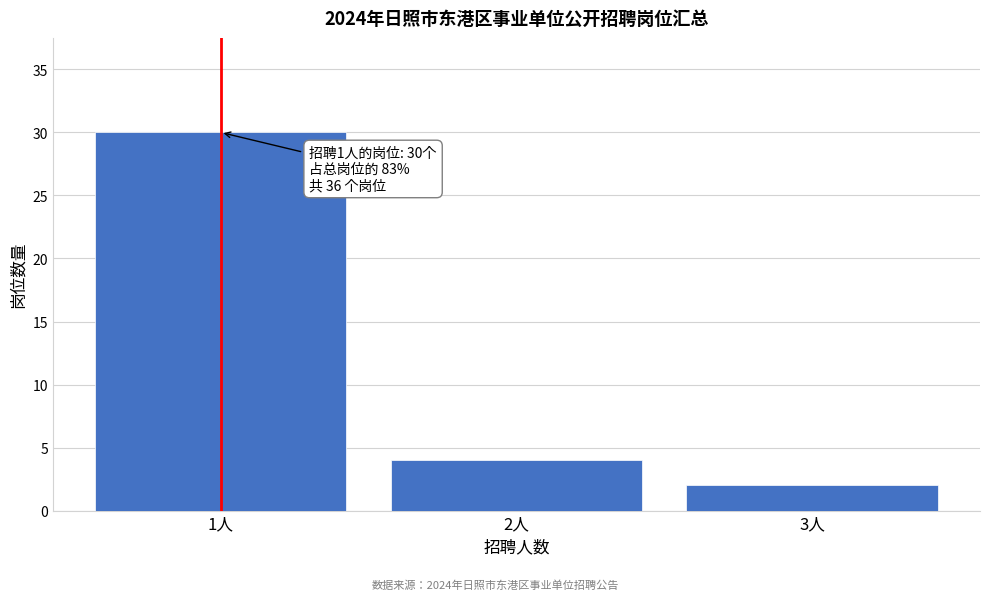

Reading right to left, list all the values displayed in this chart.

2	4	30